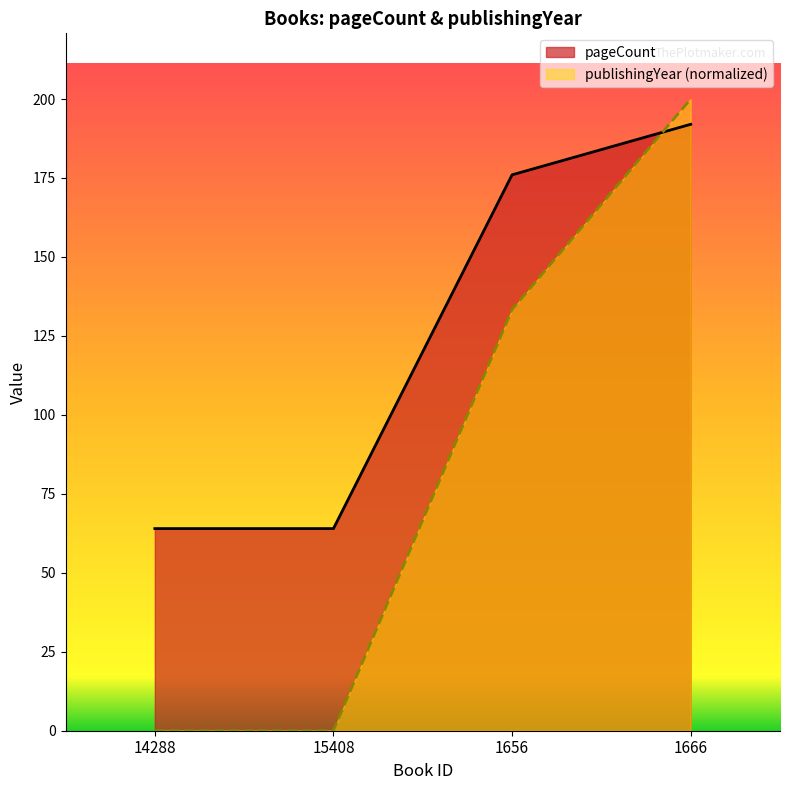

How many lines are shown in the chart?

2